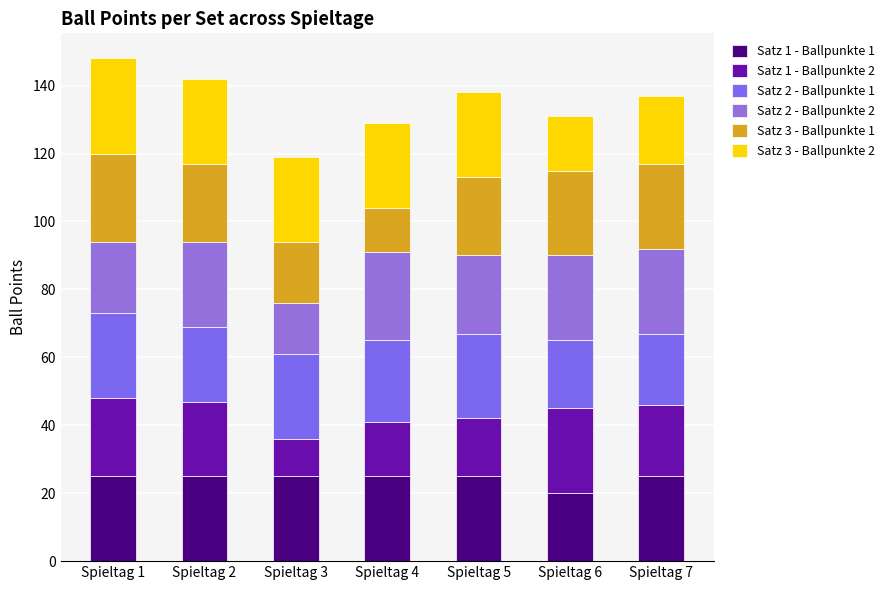

How many bars are there in total?

7